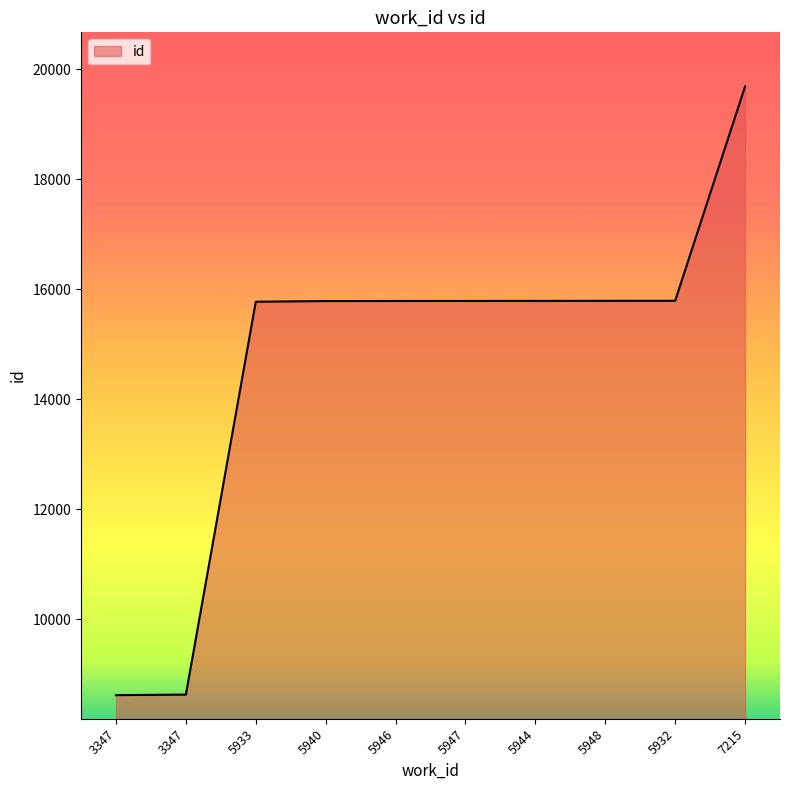

Reading left to right, transcribe all the data shown in this chart.

3347=8620	3347=8629	5933=15773	5940=15785	5946=15786	5947=15787	5944=15788	5948=15789	5932=15790	7215=19687